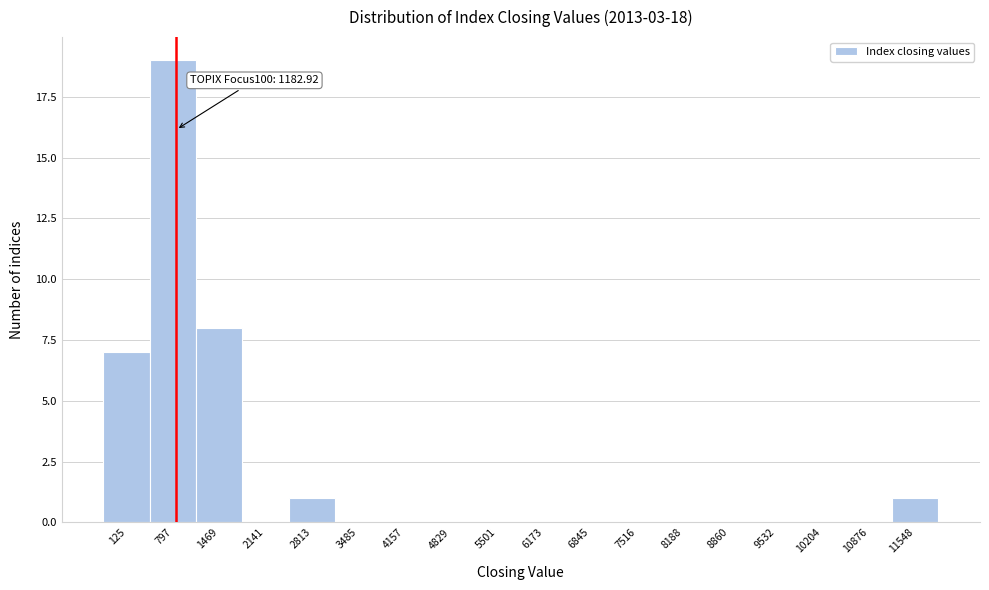

Reading right to left, what are all the values shown in this chart?

11548=1	10876=0	10204=0	9532=0	8860=0	8188=0	7516=0	6845=0	6173=0	5501=0	4829=0	4157=0	3485=0	2813=1	2141=0	1469=8	797=19	125=7